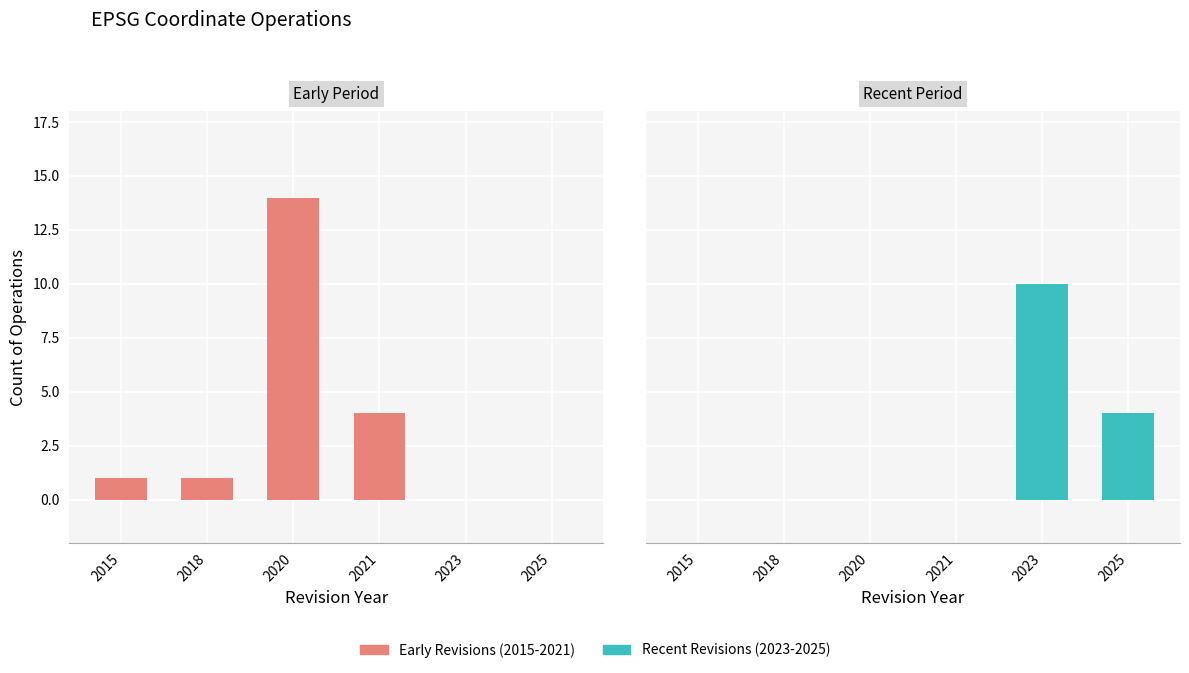

Reading right to left, list all the values displayed in this chart.

Early Revisions (2015-2021): 0	0	4	14	1	1
Recent Revisions (2023-2025): 4	10	0	0	0	0